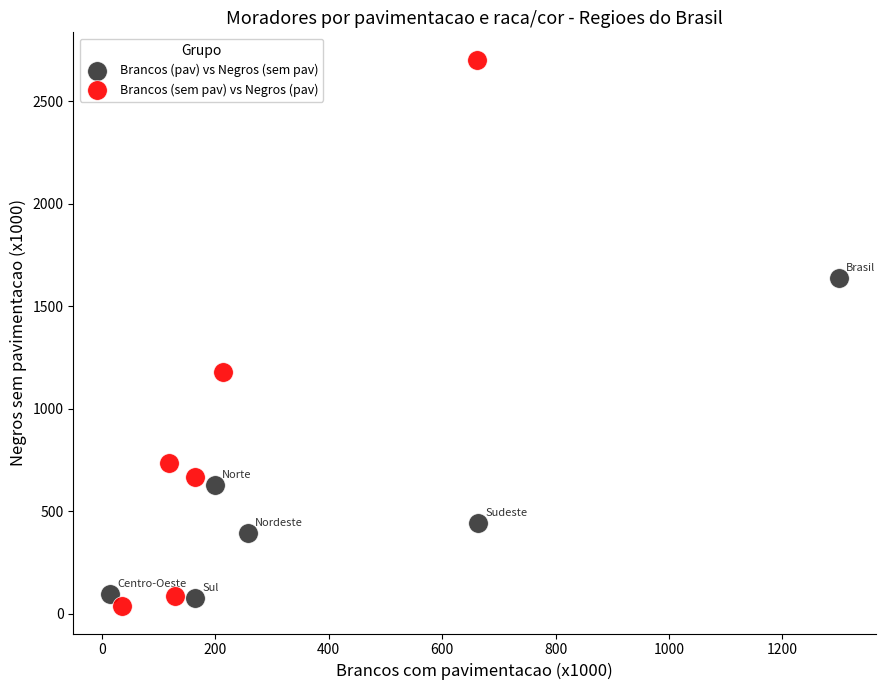

Which series reaches the maximum Y coordinate?

Brancos (sem pav) vs Negros (pav)